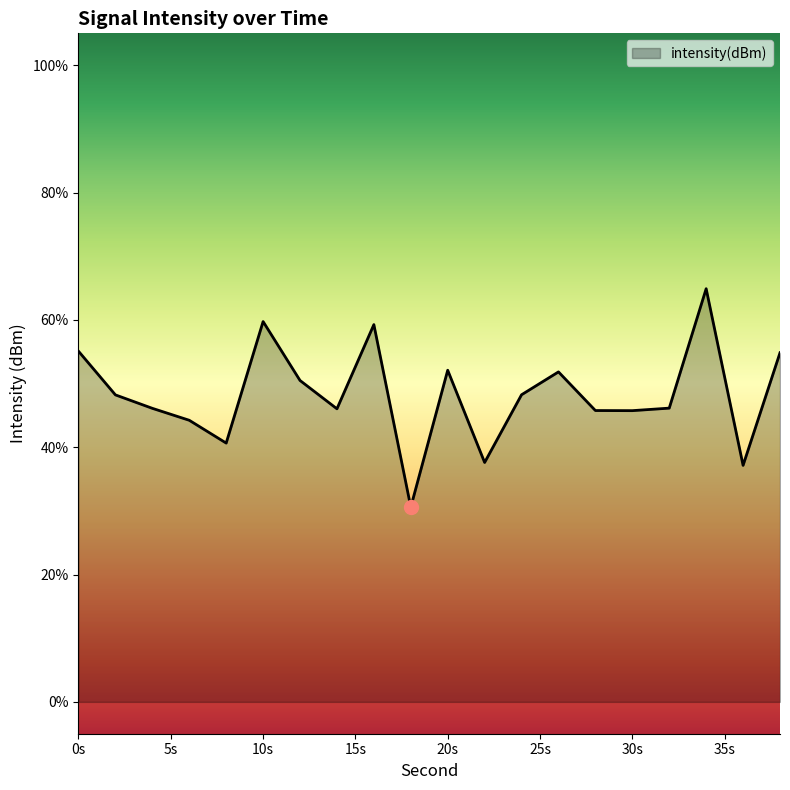

What is the maximum value shown in the chart?

64.9